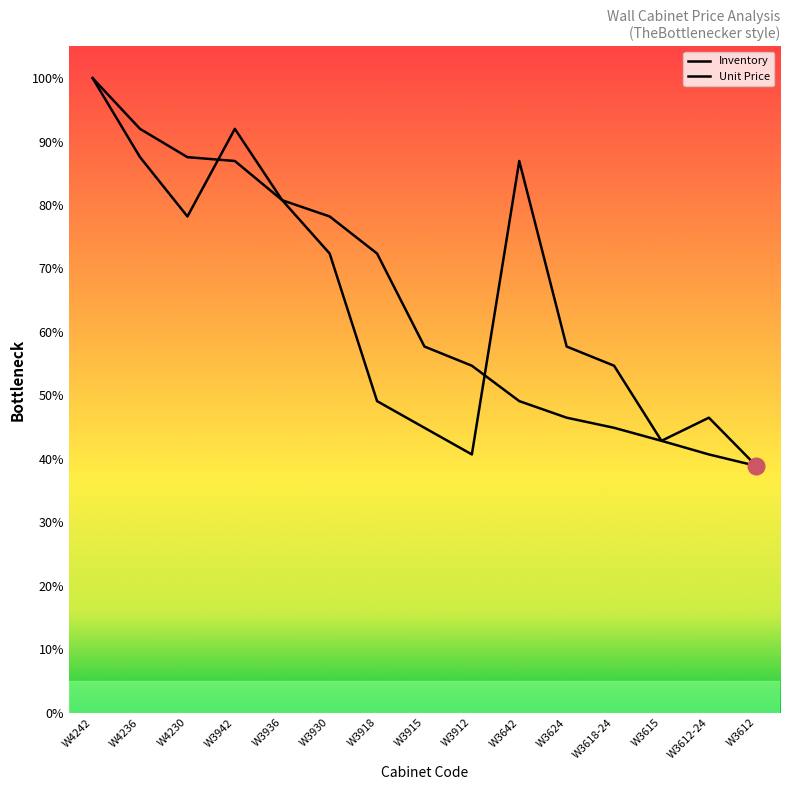

What is the greatest value displayed?

100.0